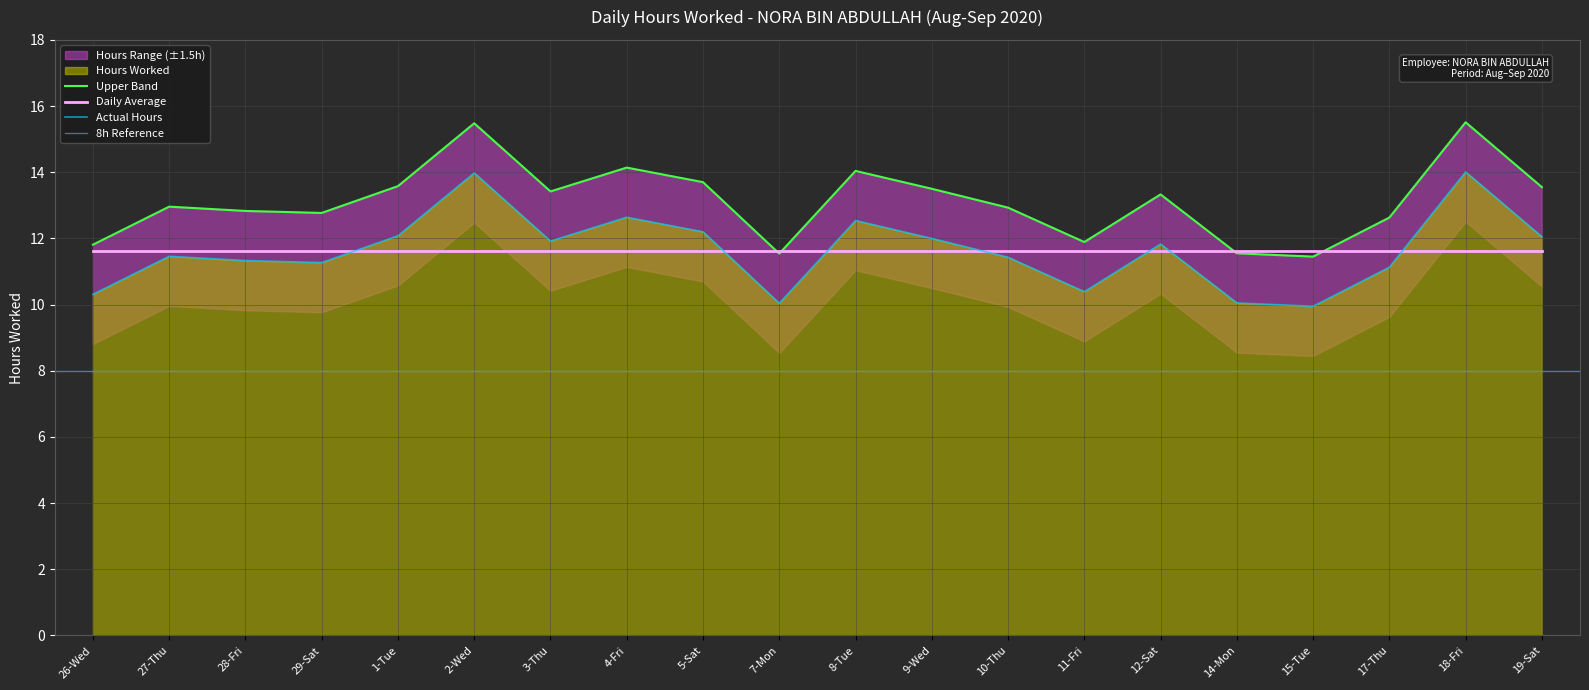

The chart shows a value of 14.1 at 4-Fri. True or false?

True